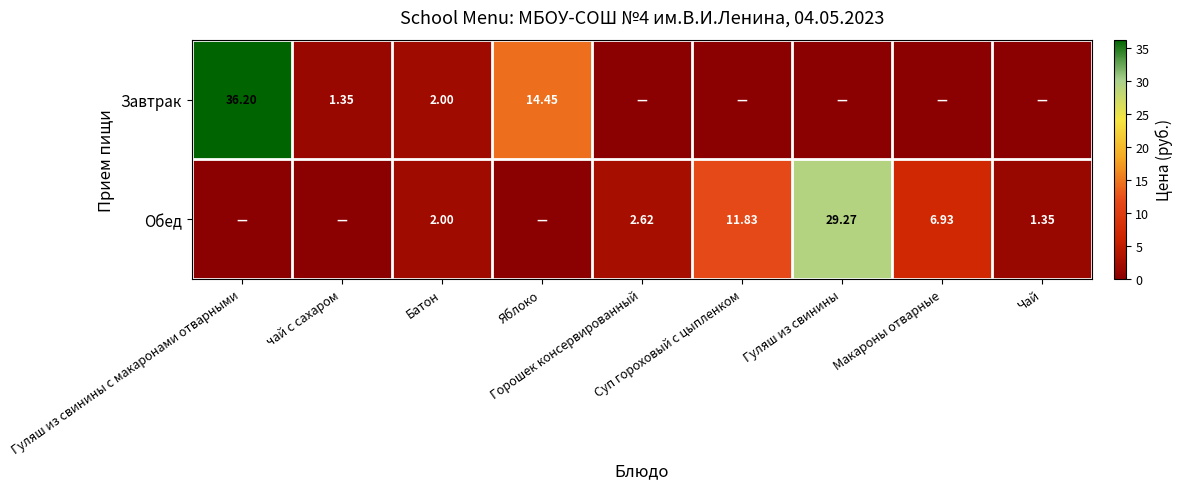

Where is Обед nearest to the value 14?

Суп гороховый с цыпленком